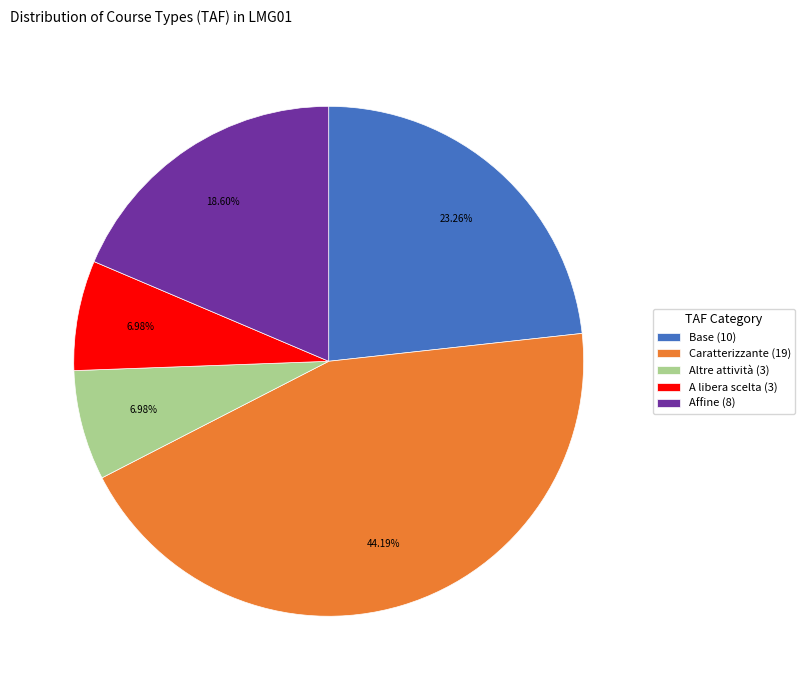

Approximately how many times larger is the value at Caratterizzante (19) compared to Affine (8)?

2.4